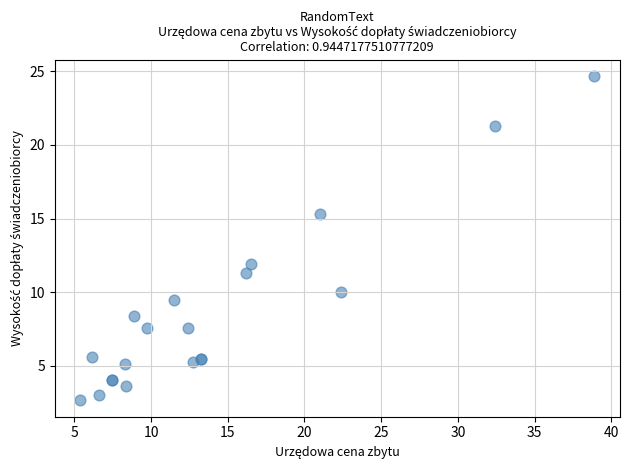

What Y value in the scatter plot is closest to 13?

11.9